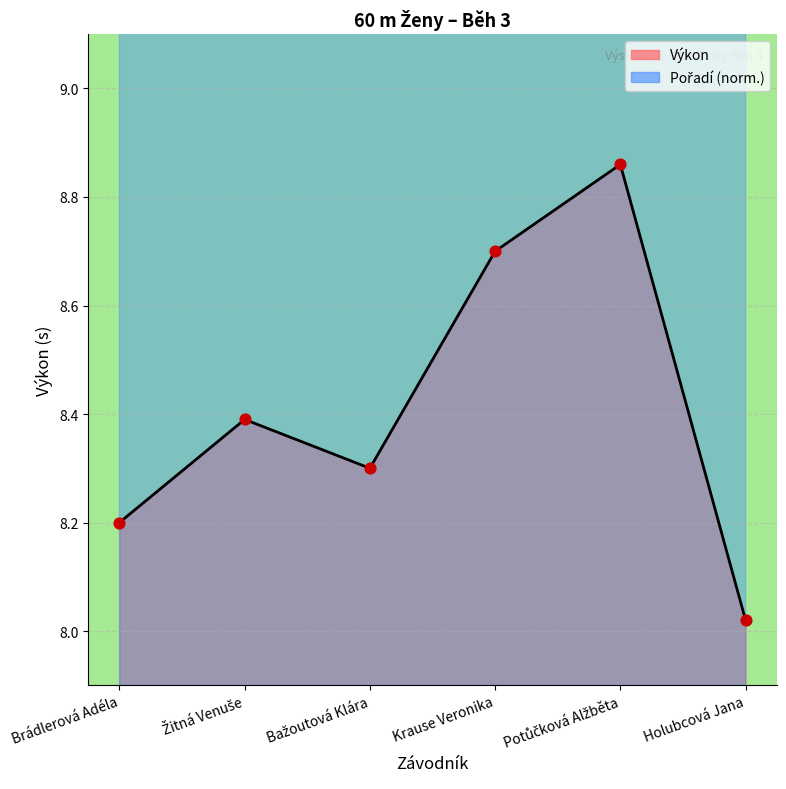

Is the value of Výkon at Brádlerová Adéla greater than the value of Pořadí at Potůčková Alžběta?

No